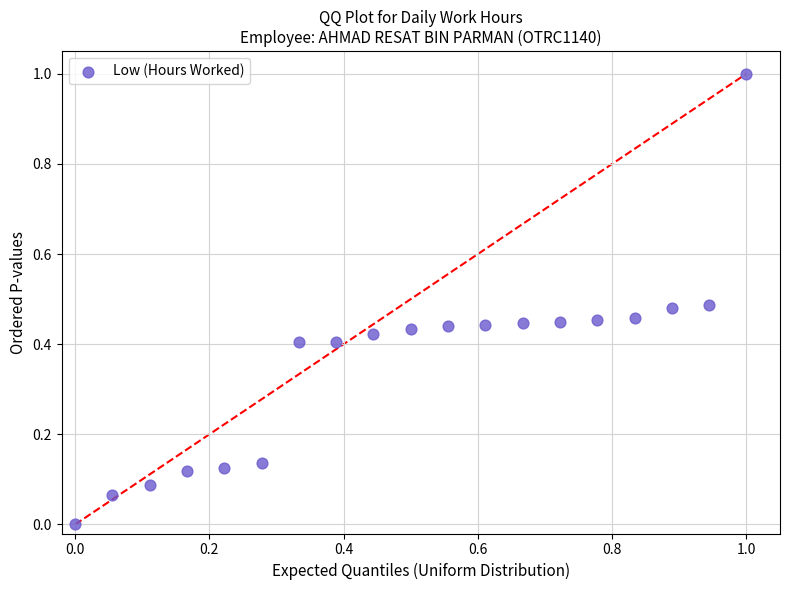

What is the range of Y values (max minus min)?

1.0